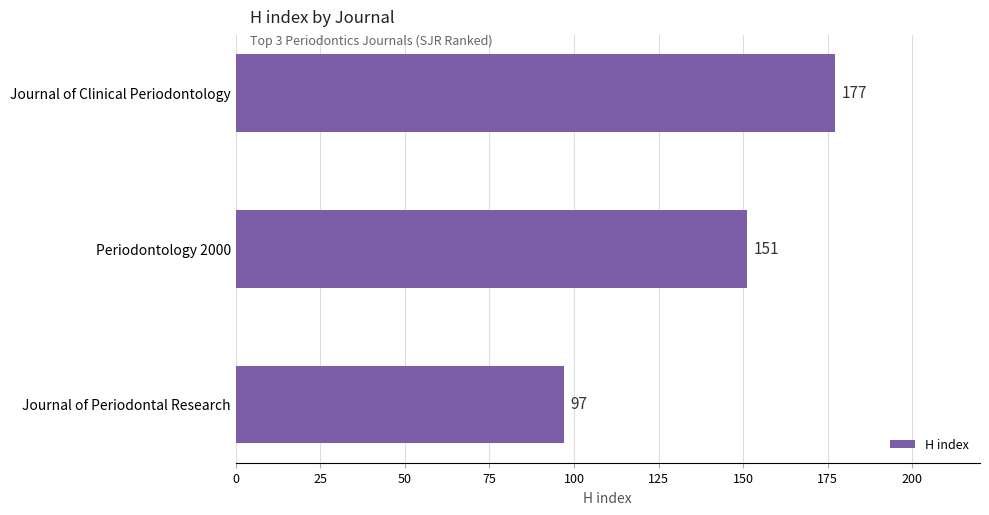

What is the difference between the maximum and minimum values?

80